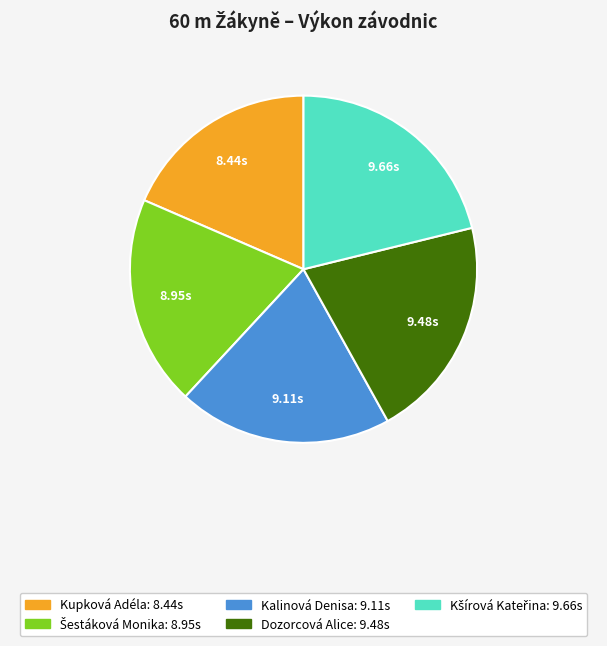

Do Kupková Adéla: 8.44s and Kalinová Denisa: 9.11s together represent more than half of the pie?

No